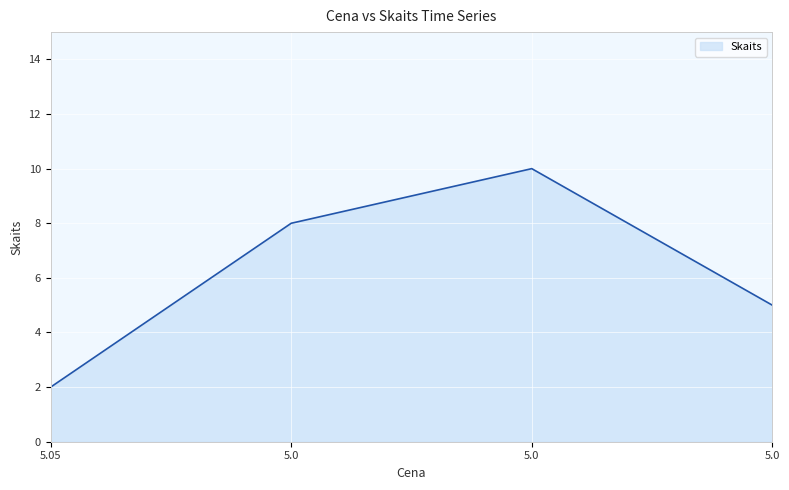

How many interior local peaks (higher than both neighbors) does the data have?

1